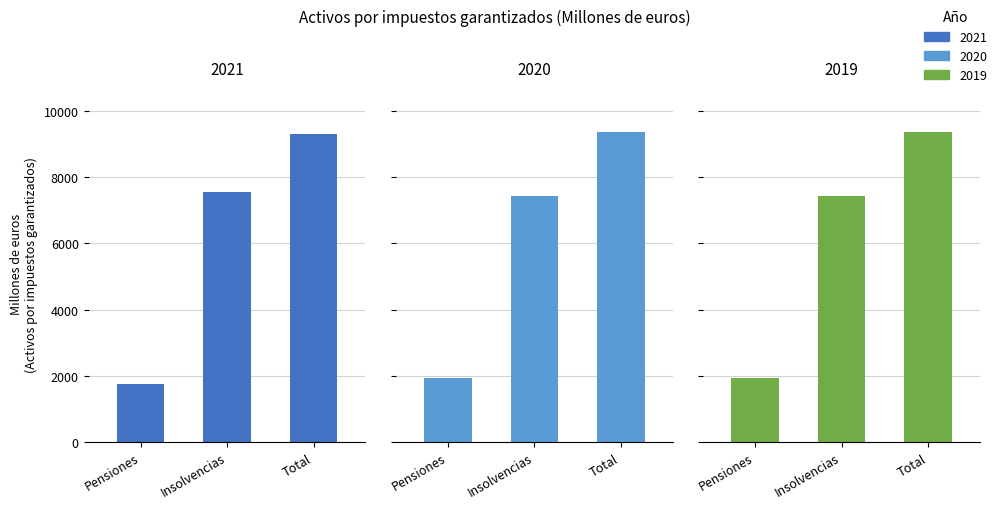

Which category has the highest value in the 2019 series?

Total